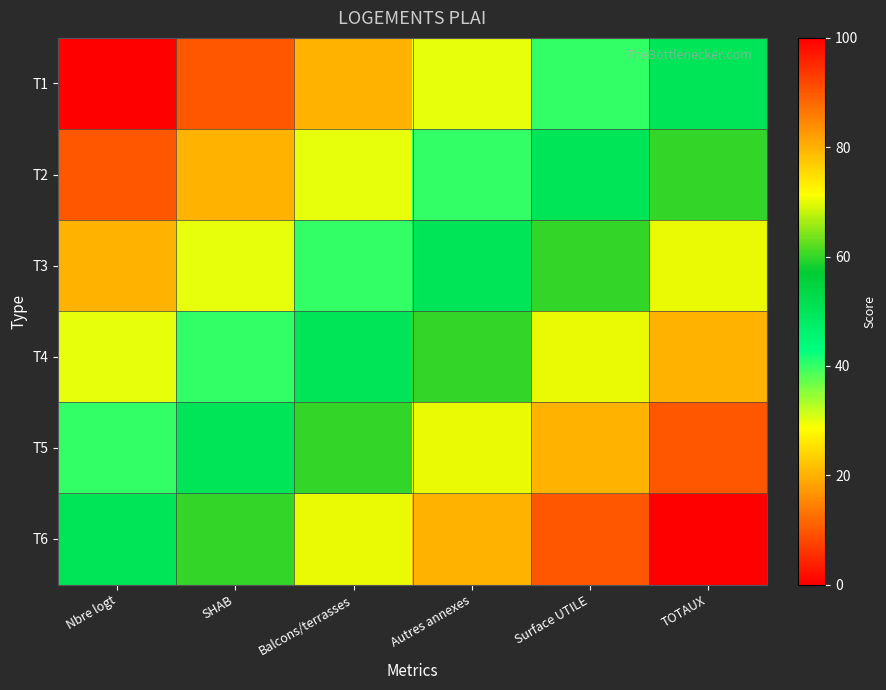

Which series changed the most between Nbre logt and Surface UTILE?

T1